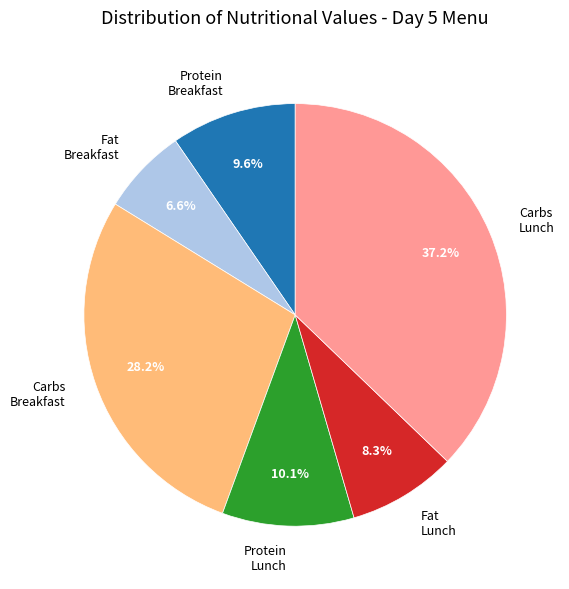

Which has a higher value, Fat Breakfast or Fat Lunch?

Fat Lunch